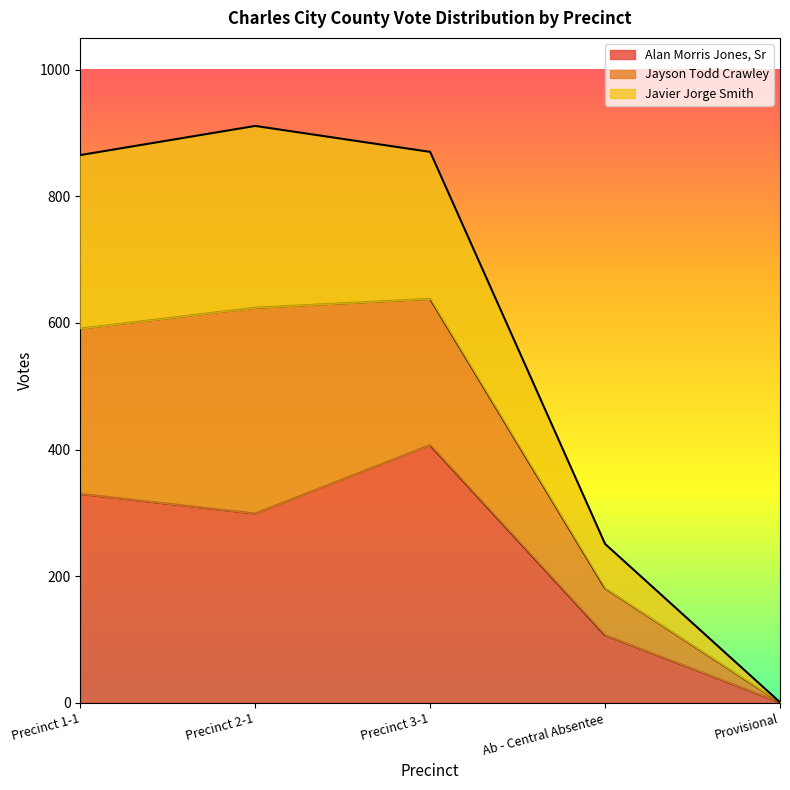

How many values in the Javier Jorge Smith series exceed 865?

2